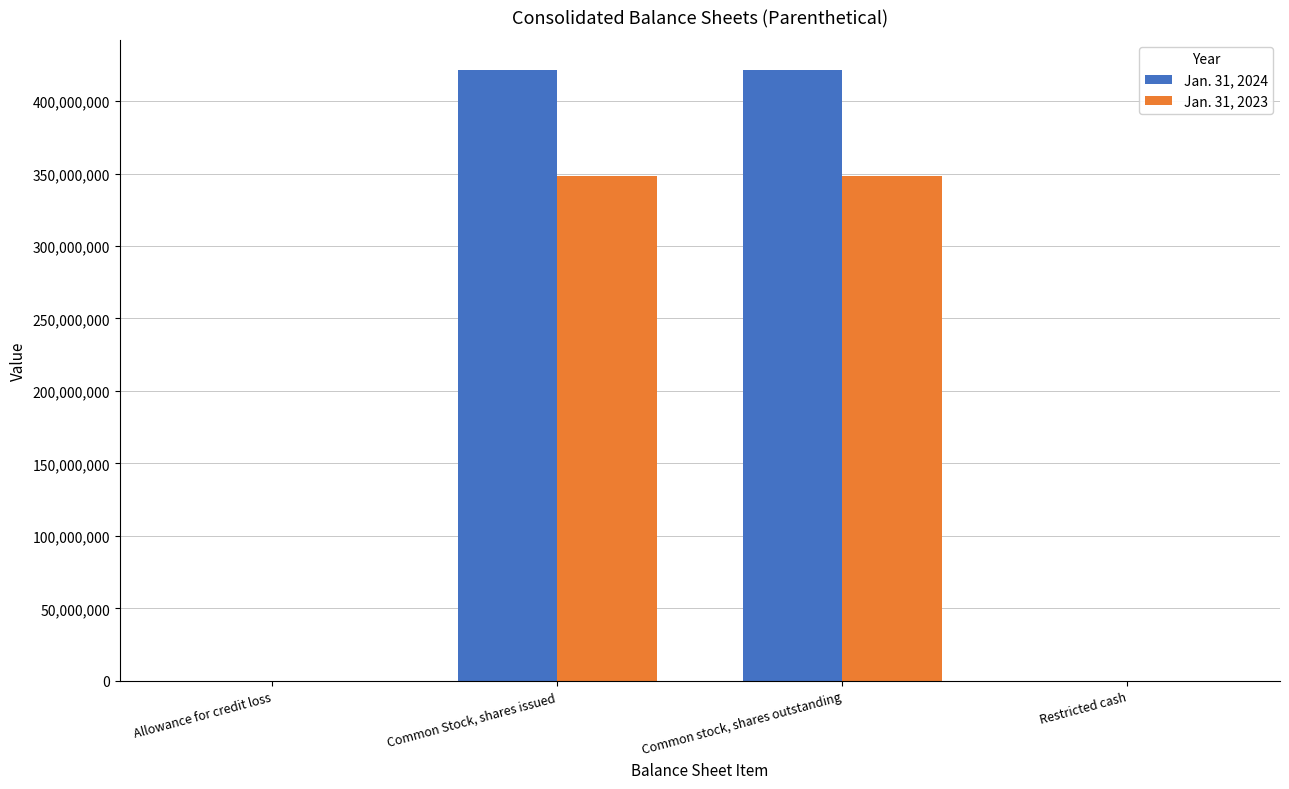

Is the value of Jan. 31, 2024 at Common stock, shares outstanding greater than the value of Jan. 31, 2023 at Common stock, shares outstanding?

Yes